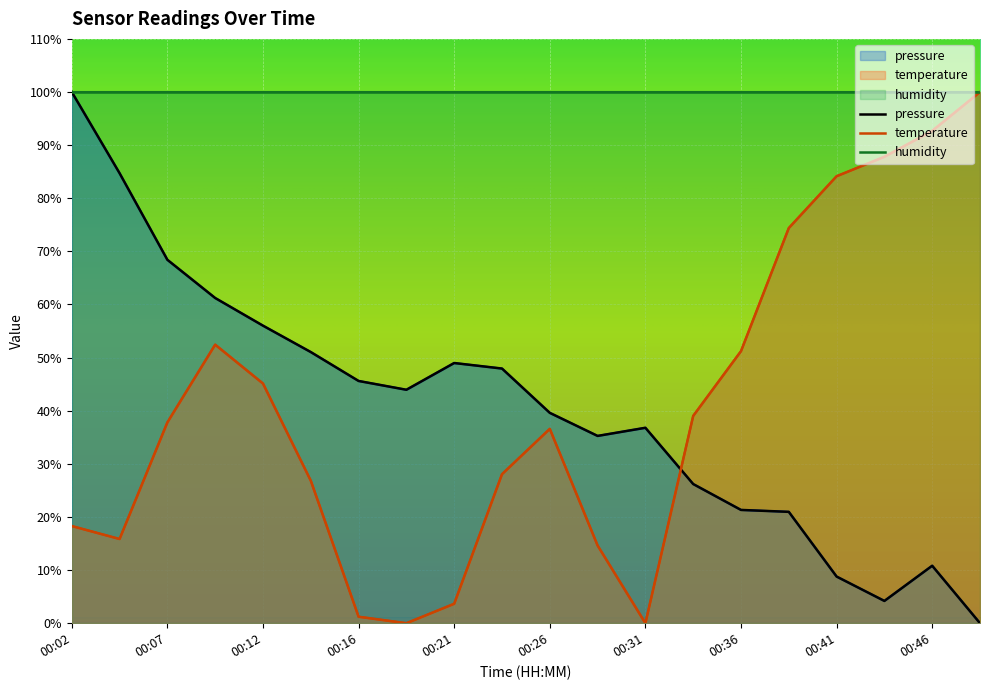

Where is the first local minimum for pressure?

00:19